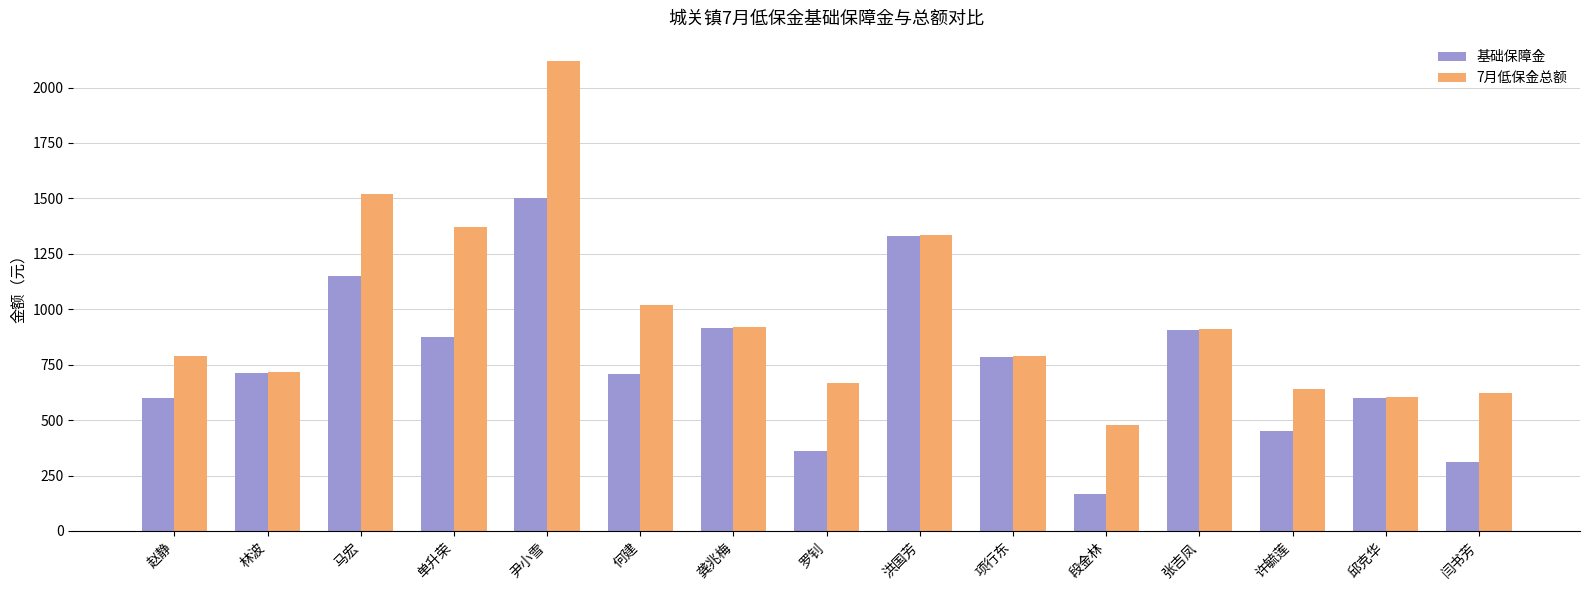

Between 林波 and 何建, which series saw the biggest shift?

7月低保金总额